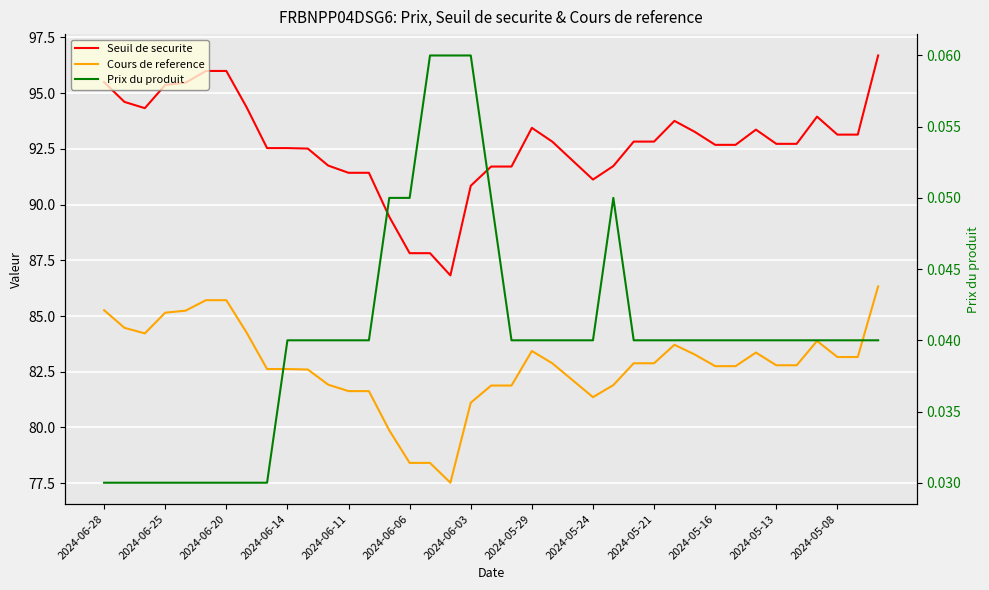

True or false: Seuil de securite has more than 2 points higher than both neighbors.

True